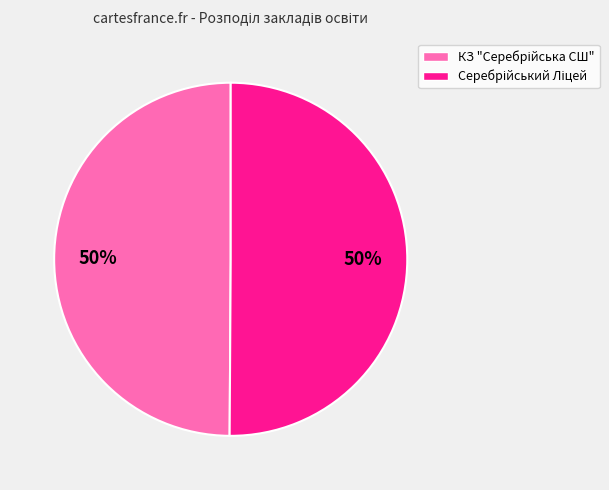

To the nearest percent, what is the average slice percentage?

50%